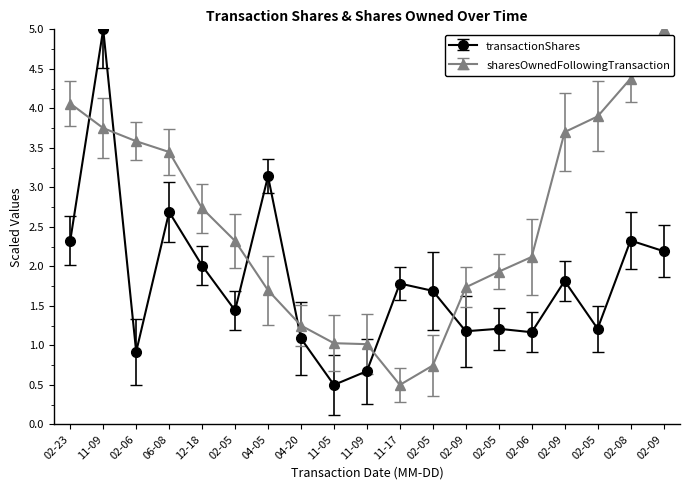

Reading left to right, extract all data points from this chart.

transactionShares: 2.3	5.0	0.9	2.7	2.0	1.4	3.1	1.1	0.5	0.7	1.8	1.7	1.2	1.2	1.2	1.8	1.2	2.3	2.2
sharesOwnedFollowingTransaction: 4.1	3.7	3.6	3.4	2.7	2.3	1.7	1.3	1.0	1.0	0.5	0.7	1.7	1.9	2.1	3.7	3.9	4.4	5.0